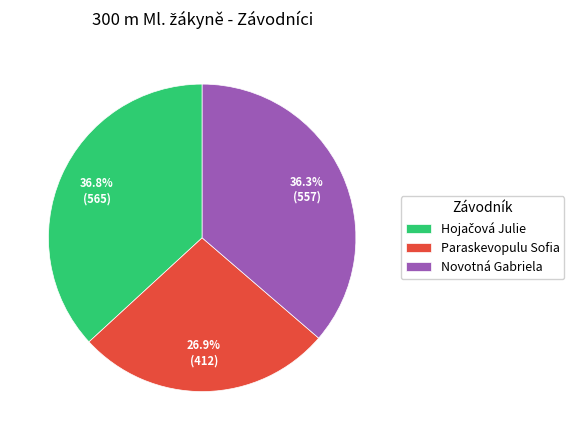

Count the number of slices in the pie.

3